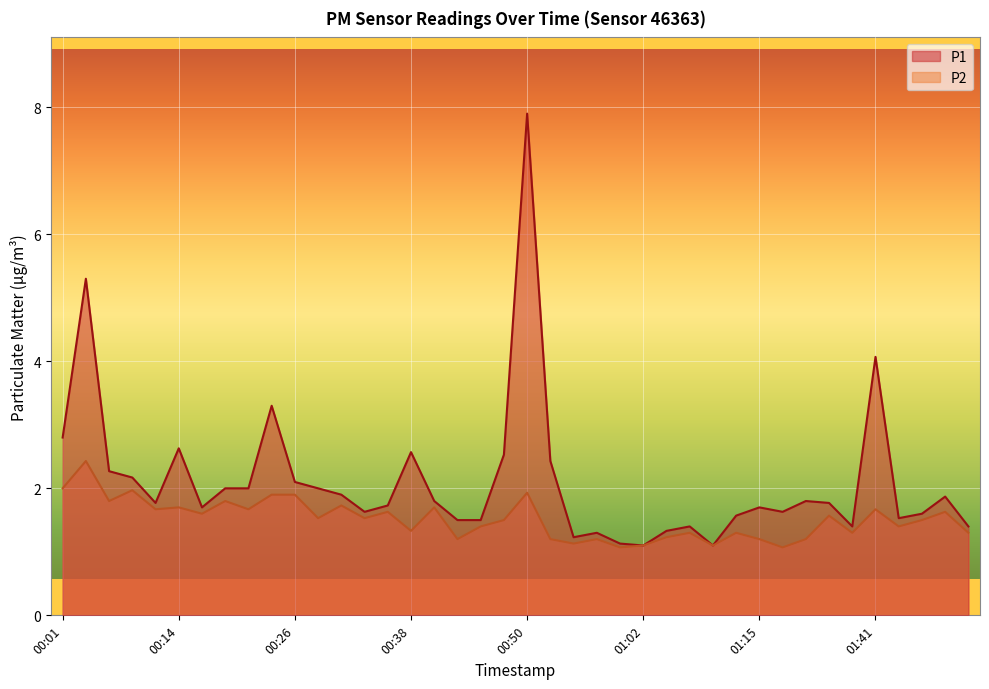

Read the P1 value at 01:49.

1.9